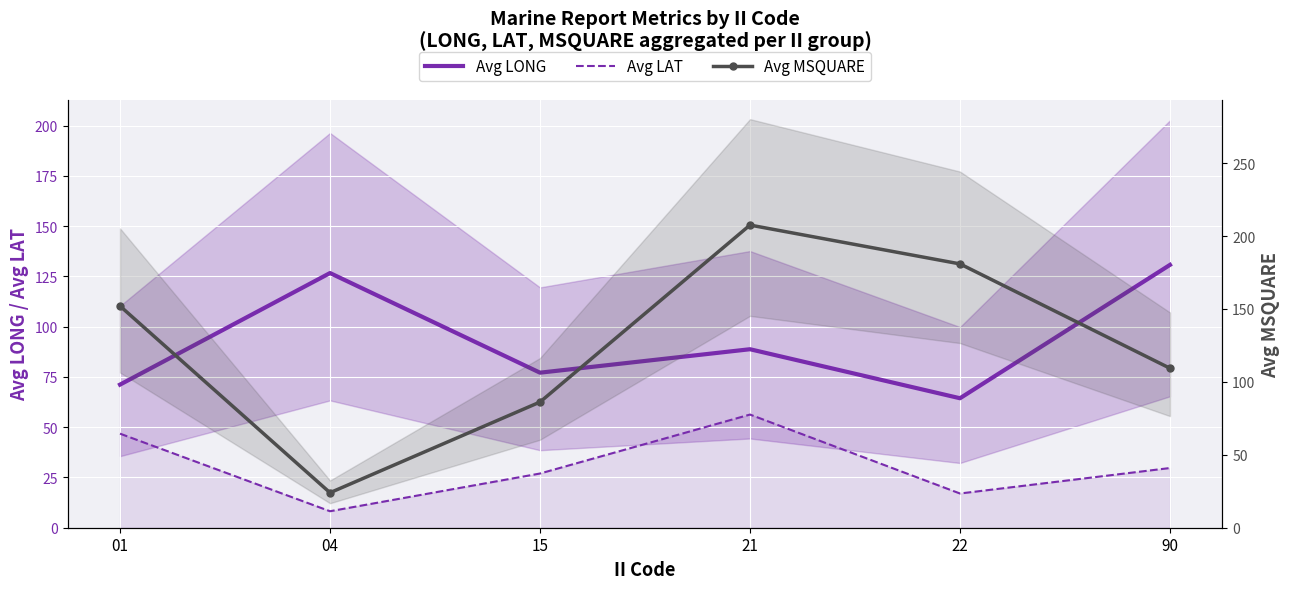

At which category does the chart reach its minimum across all series?

04